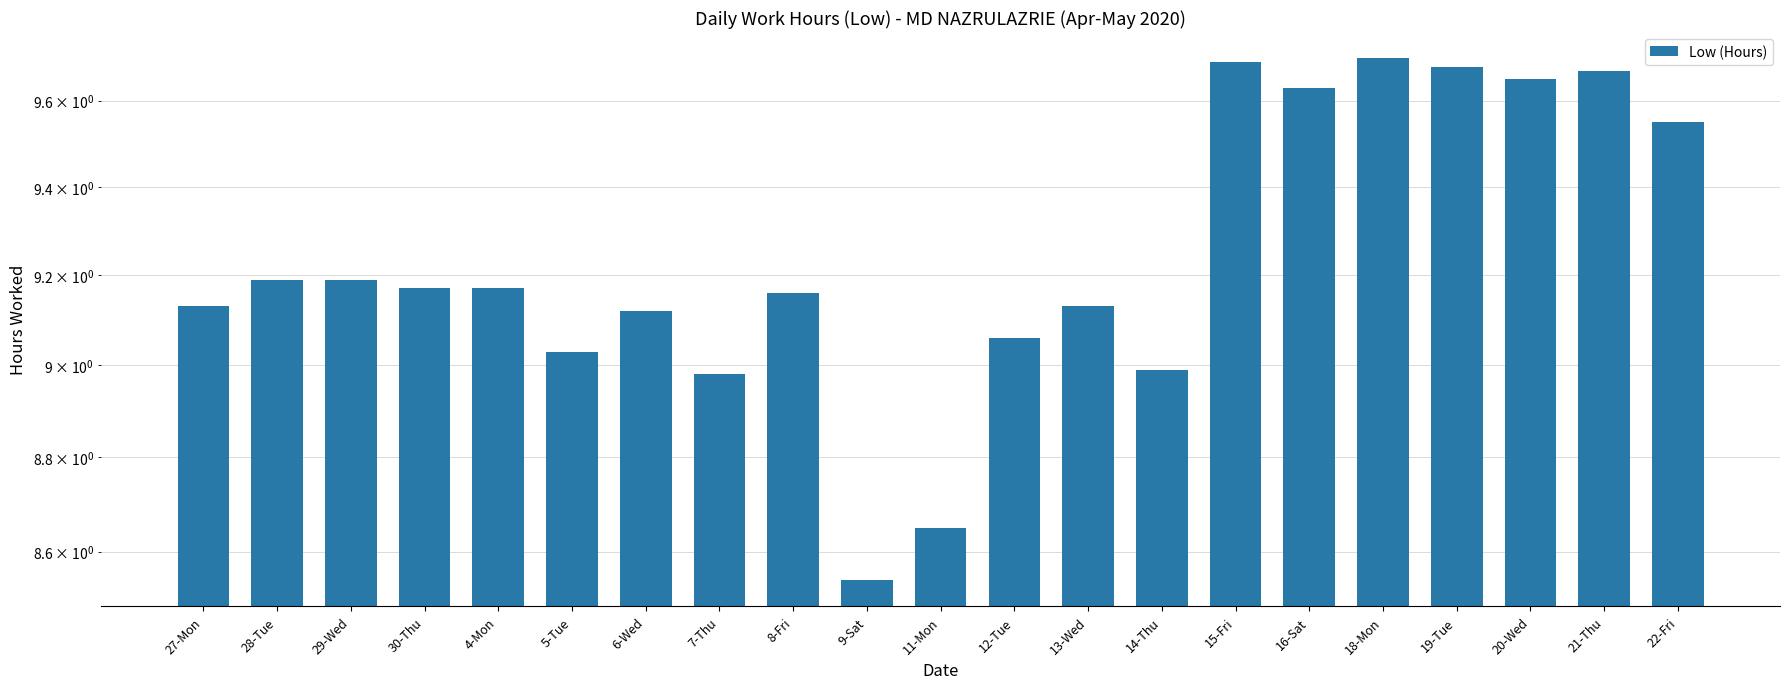

What is the ratio of the value at 9-Sat to the value at 16-Sat?

0.9